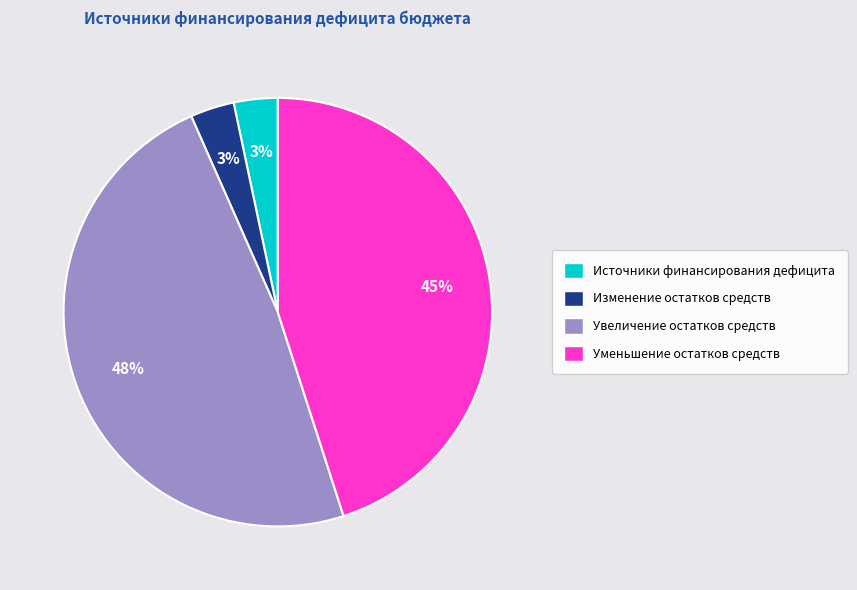

Is the sum of Изменение остатков средств and Источники финансирования дефицита greater than half?

No